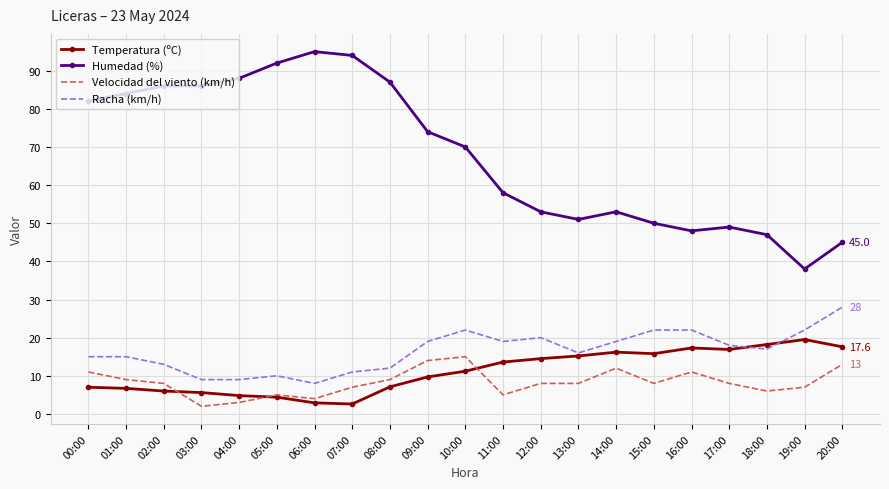

What is the minimum value for Racha (km/h)?

8.0